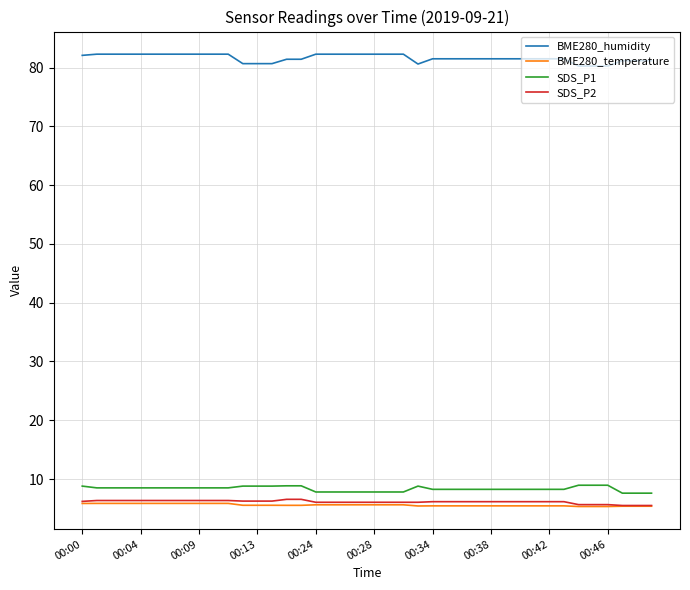

True or false: SDS_P1 and BME280_humidity intersect in this chart.

False